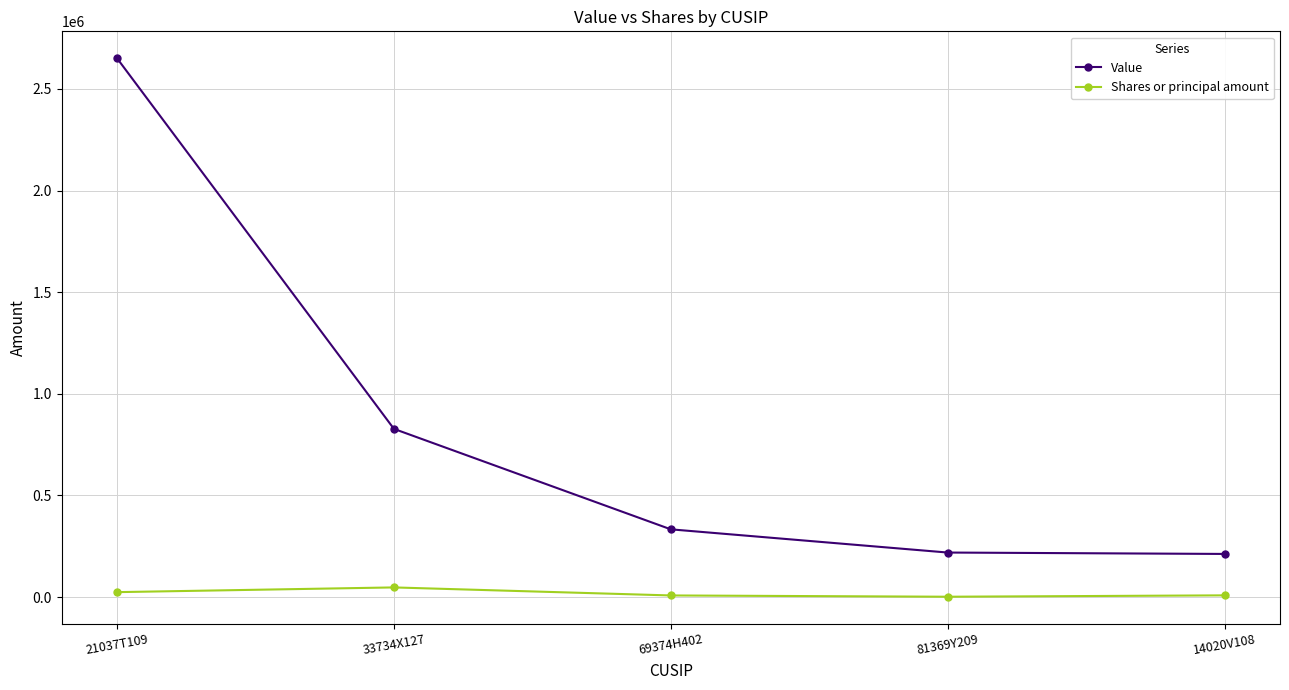

Which category has the highest value in the Value series?

21037T109